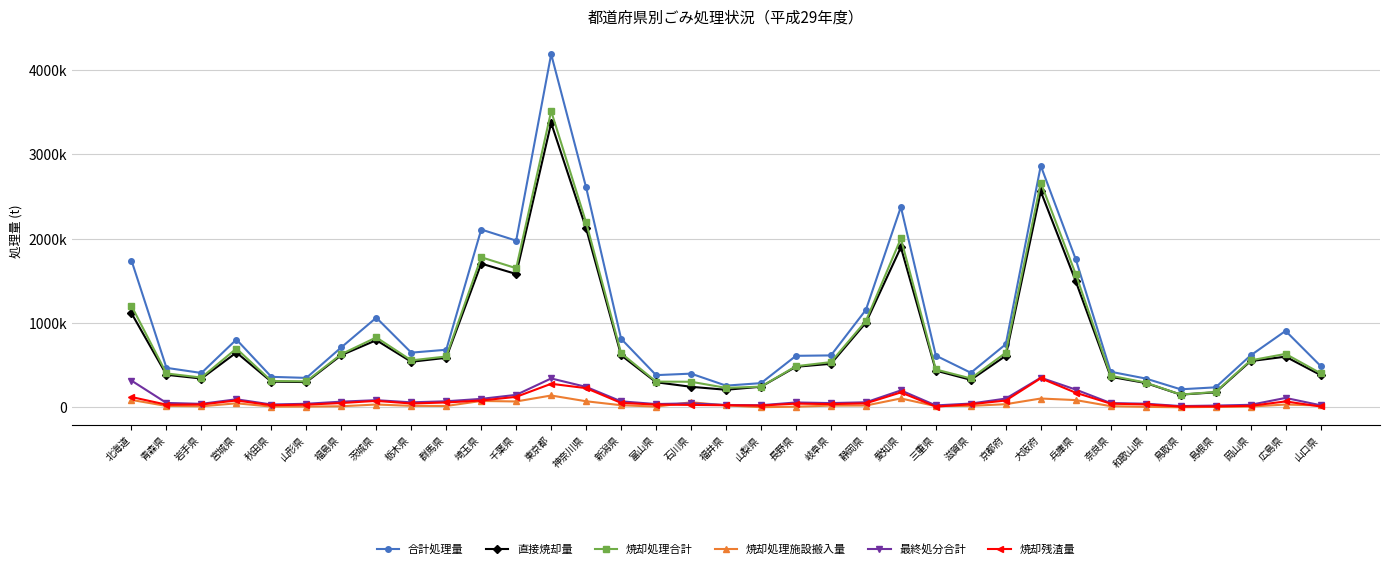

Is this an area chart (filled region under the line)?

No